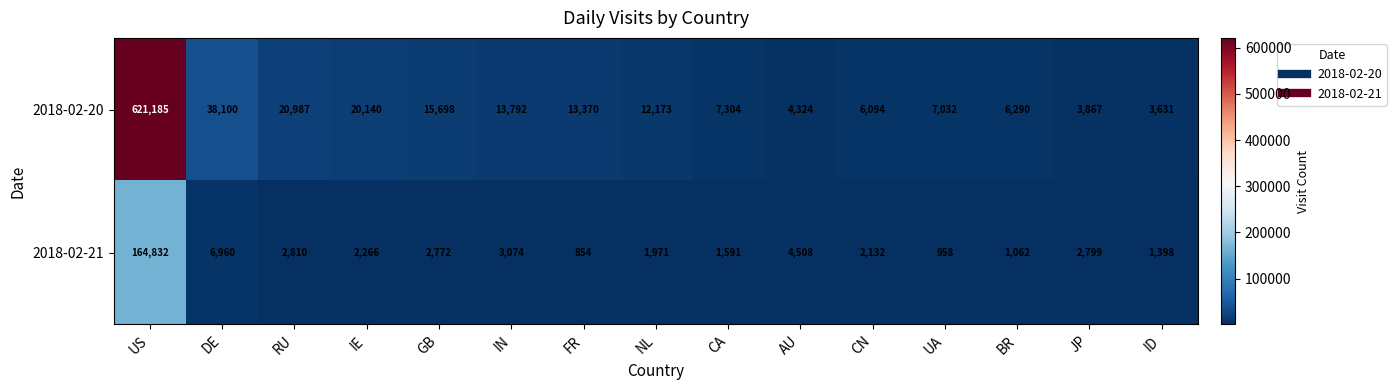

What is the approximate value of 2018-02-21 at IE?

2266